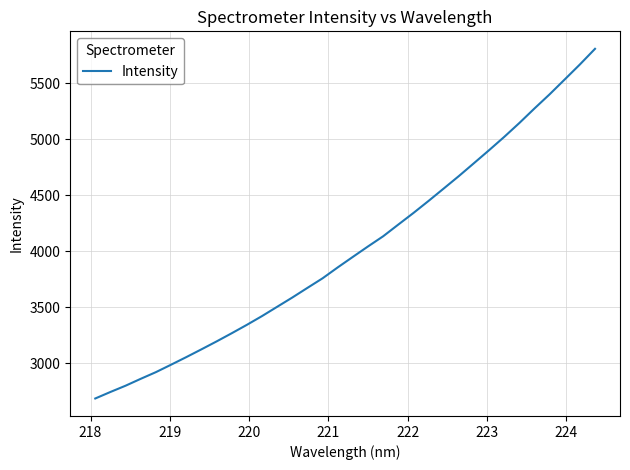

What is the smallest value displayed?

2683.8